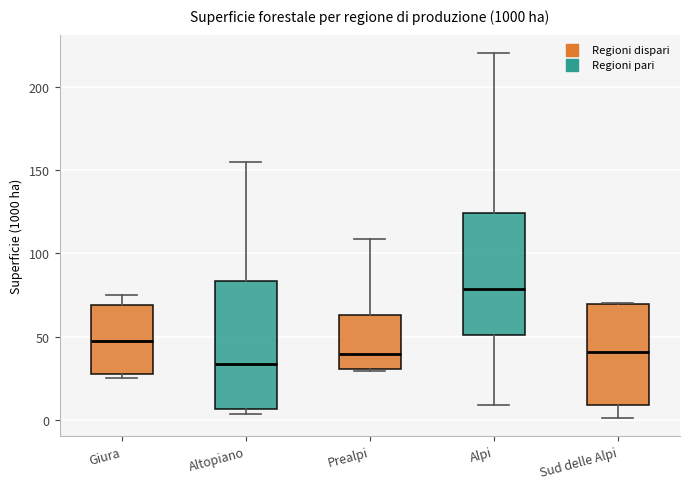

Reading left to right, read every box against the y-axis: the position of its median line, the range the box covers, and the ends of its whiskers. The values are not printed on the chart, so give them approximately, as read against the axis.

Giura: median 50, box 25 to 70, whiskers 25 (just below the box's lower edge) to 75
Altopiano: median 35, box 5 to 85, whiskers 5 (just below the box's lower edge) to 155
Prealpi: median 40, box 30 to 65, whiskers 30 to 110
Alpi: median 80, box 50 to 125, whiskers 10 to 220
Sud delle Alpi: median 40, box 10 to 70, whiskers 0 to 70